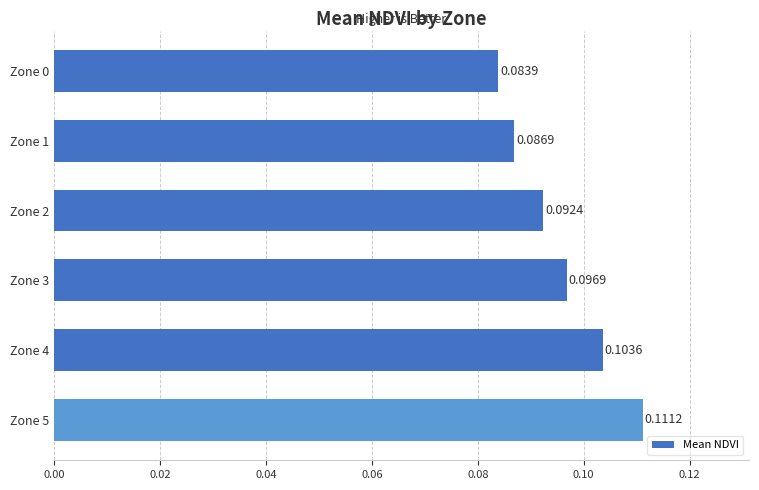

Between Zone 2 and Zone 4, which is larger?

Zone 4